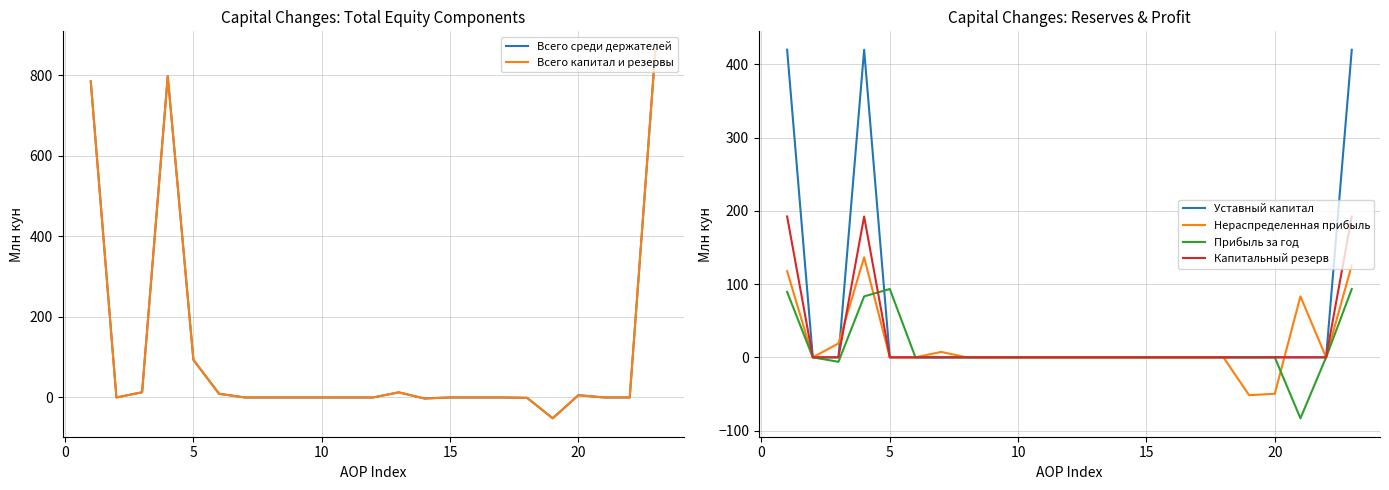

True or false: Капитальный резерв and Уставный капитал intersect in this chart.

False